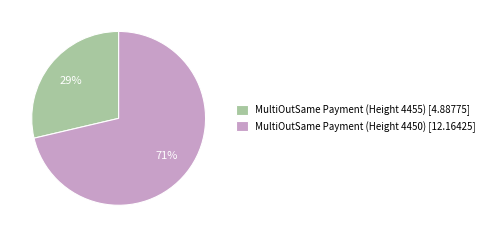

Is it true that MultiOutSame Payment (Height 4455) [4.88775] is 29% of the pie?

True